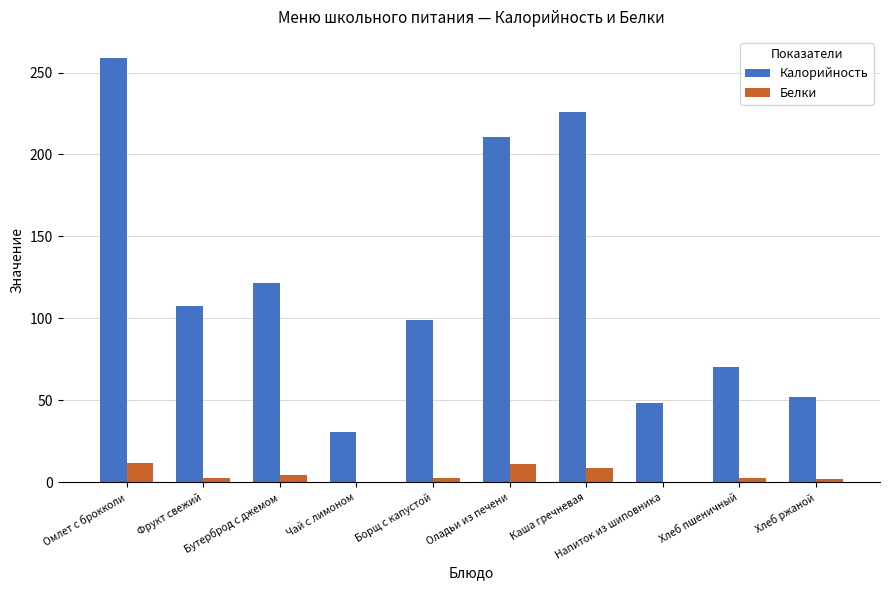

Is the value of Белки at Бутерброд с джемом greater than the value of Калорийность at Напиток из шиповника?

No